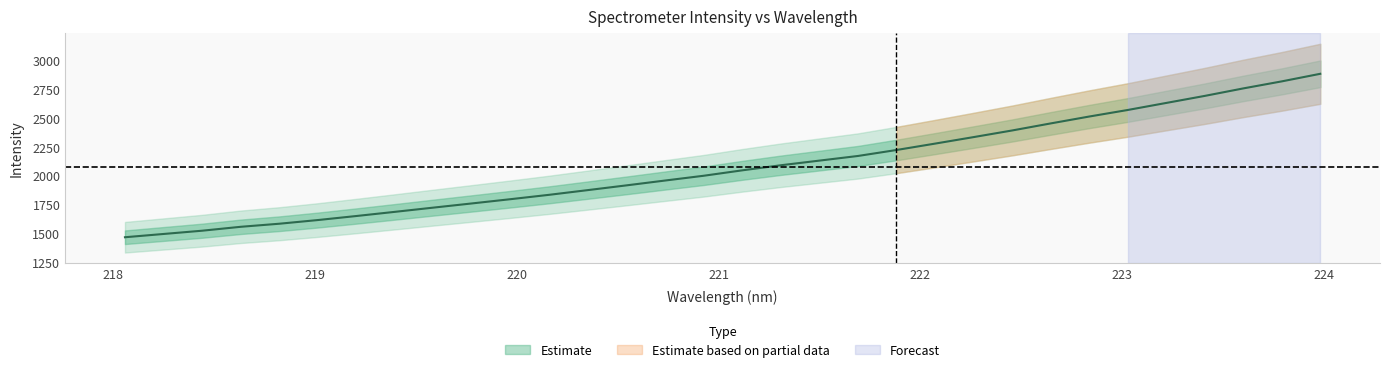

What is the average value?

2075.5